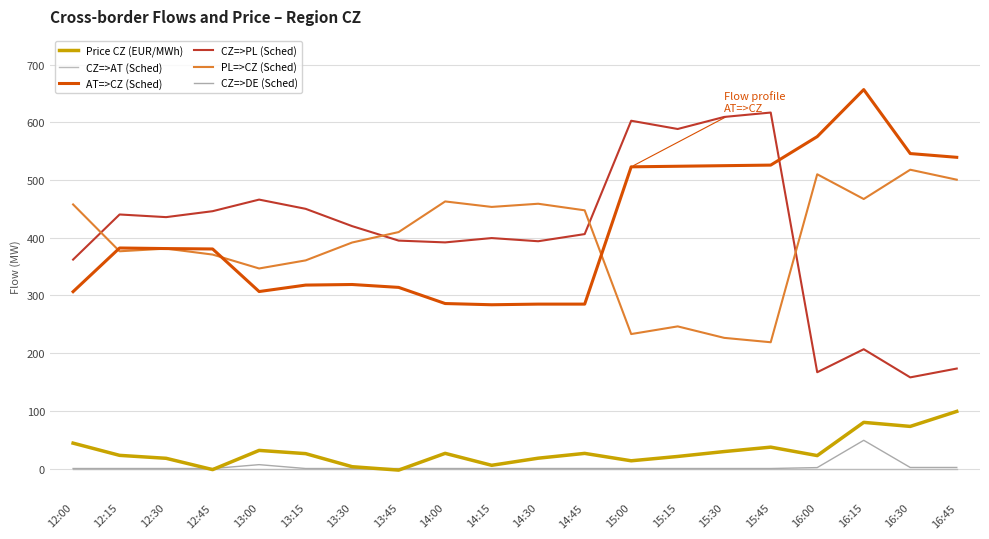

What are all the series names shown in the legend?

Price CZ (EUR/MWh), CZ=>AT (Sched), AT=>CZ (Sched), CZ=>PL (Sched), PL=>CZ (Sched), CZ=>DE (Sched)